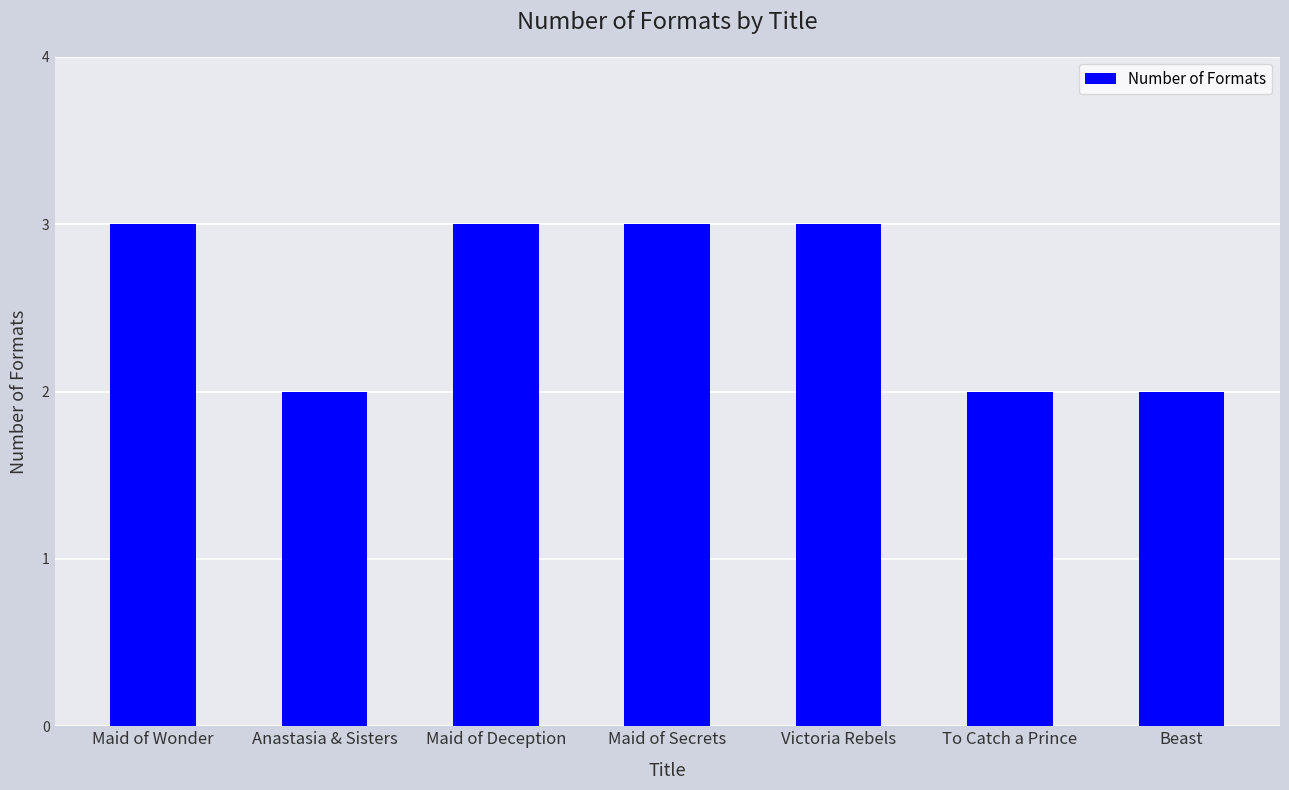

How many bars are there in total?

7